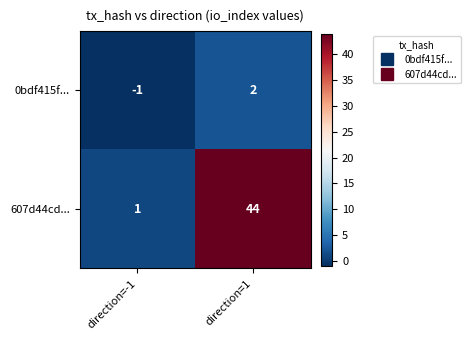

True or false: 0bdf415f... has a value of 3 at direction=1.

False